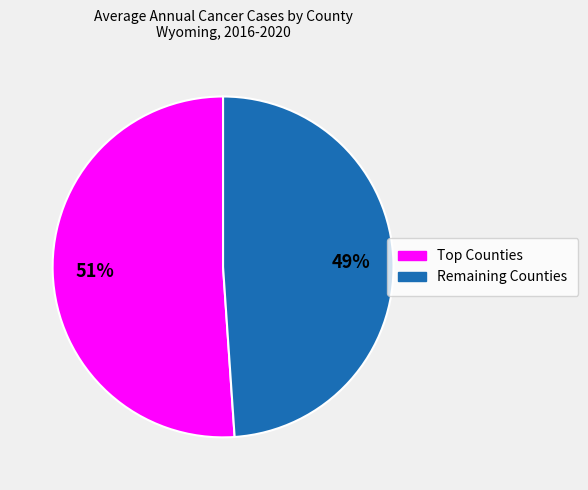

Is there a majority slice in this chart?

Yes